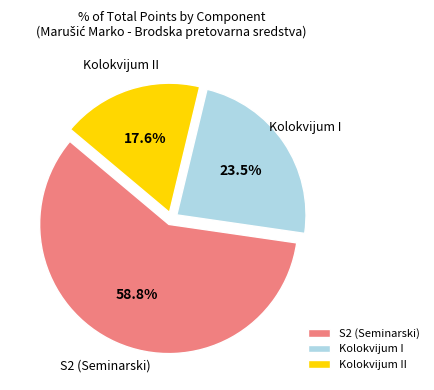

To the nearest percent, what is the average slice percentage?

33%